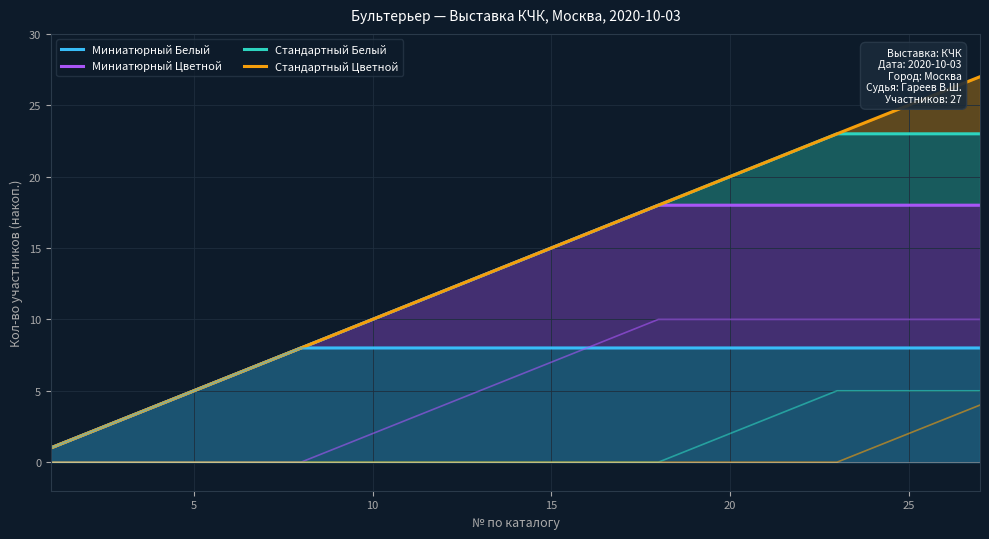

Which has a higher value, 20 or 5?

20